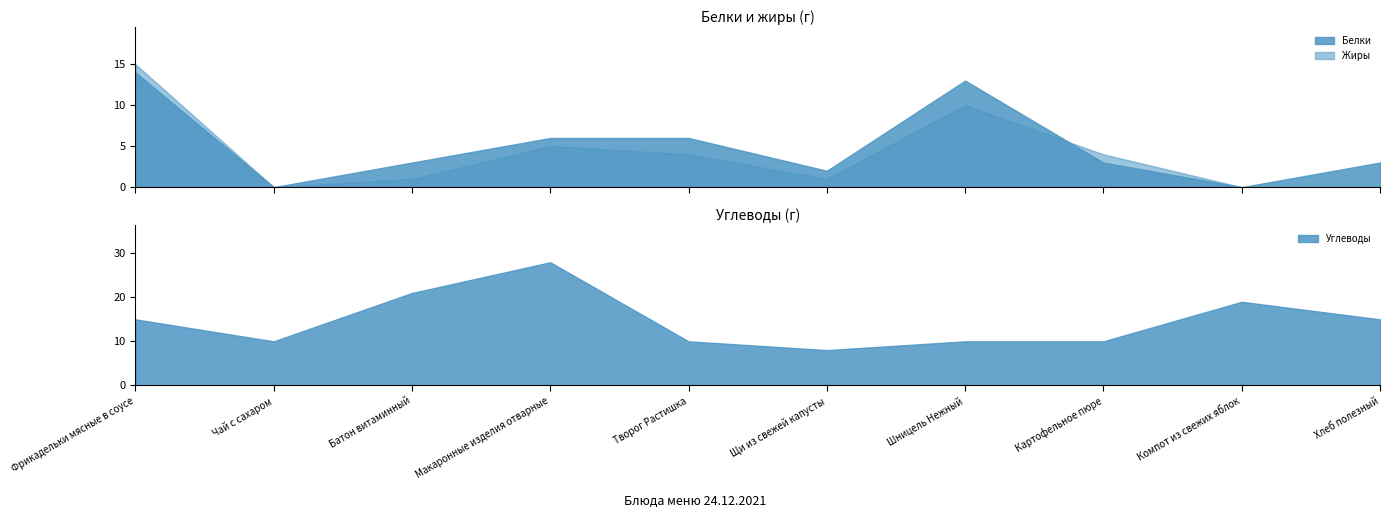

The Белки series shows -8 at Чай с сахаром. True or false?

False